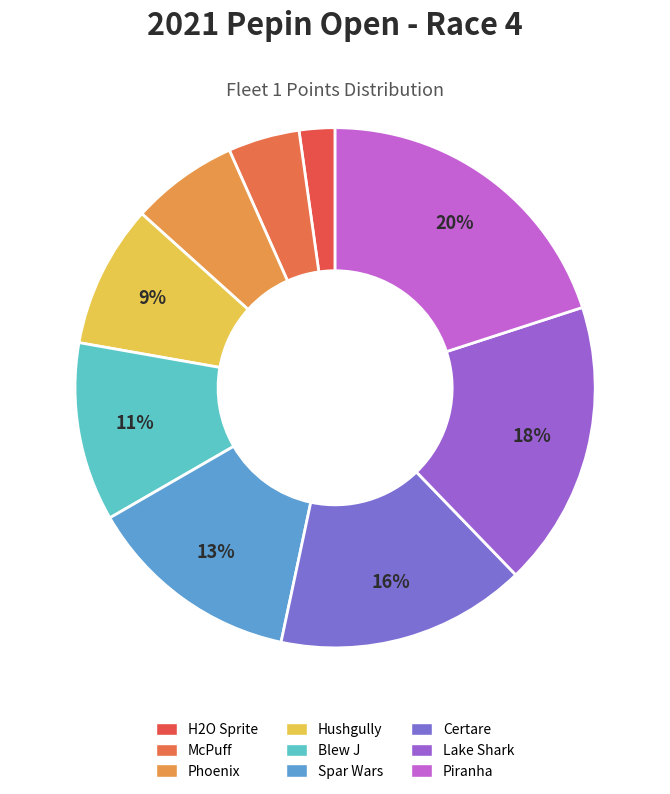

How many slices are in this pie chart?

9